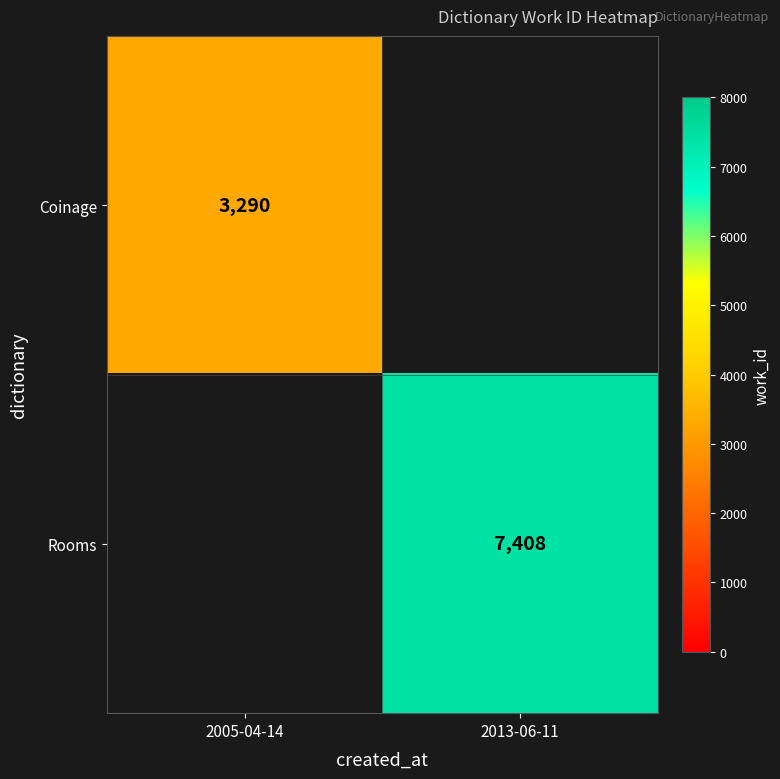

How many data points does each series have?

2